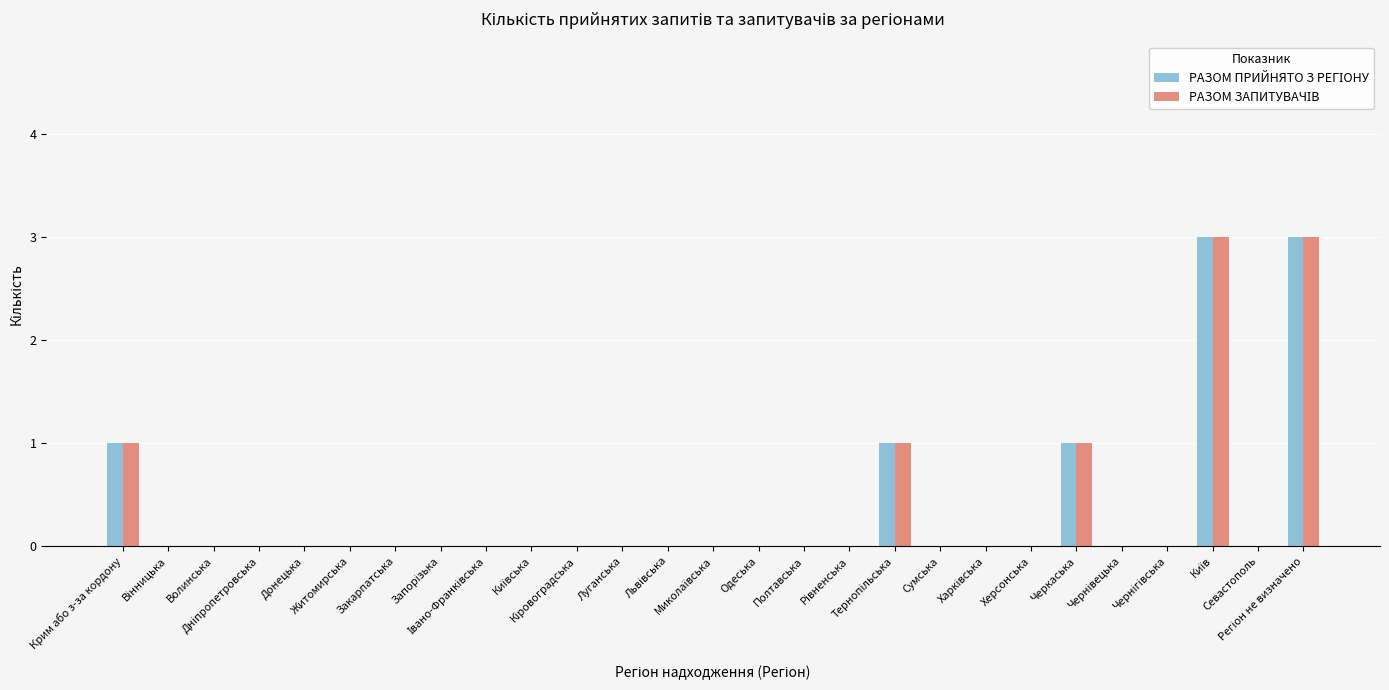

Are the bars horizontal?

No